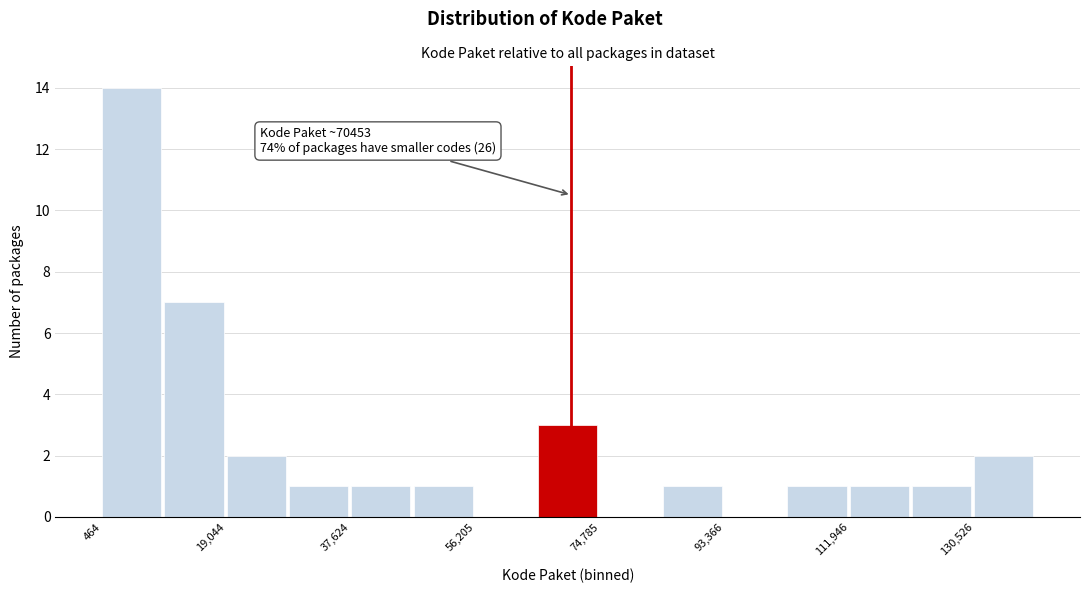

Which range on the x-axis has the tallest bar?

0 to 10000